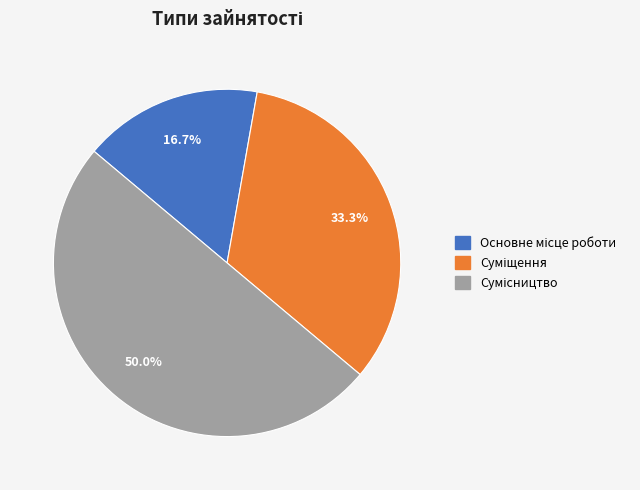

To the nearest percent, what percentage of the pie is Сумісництво?

50%